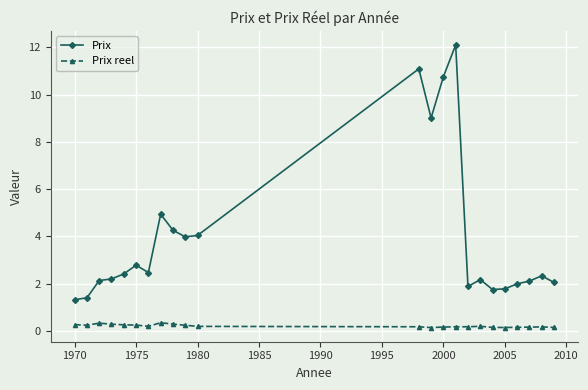

How many lines are shown in the chart?

2